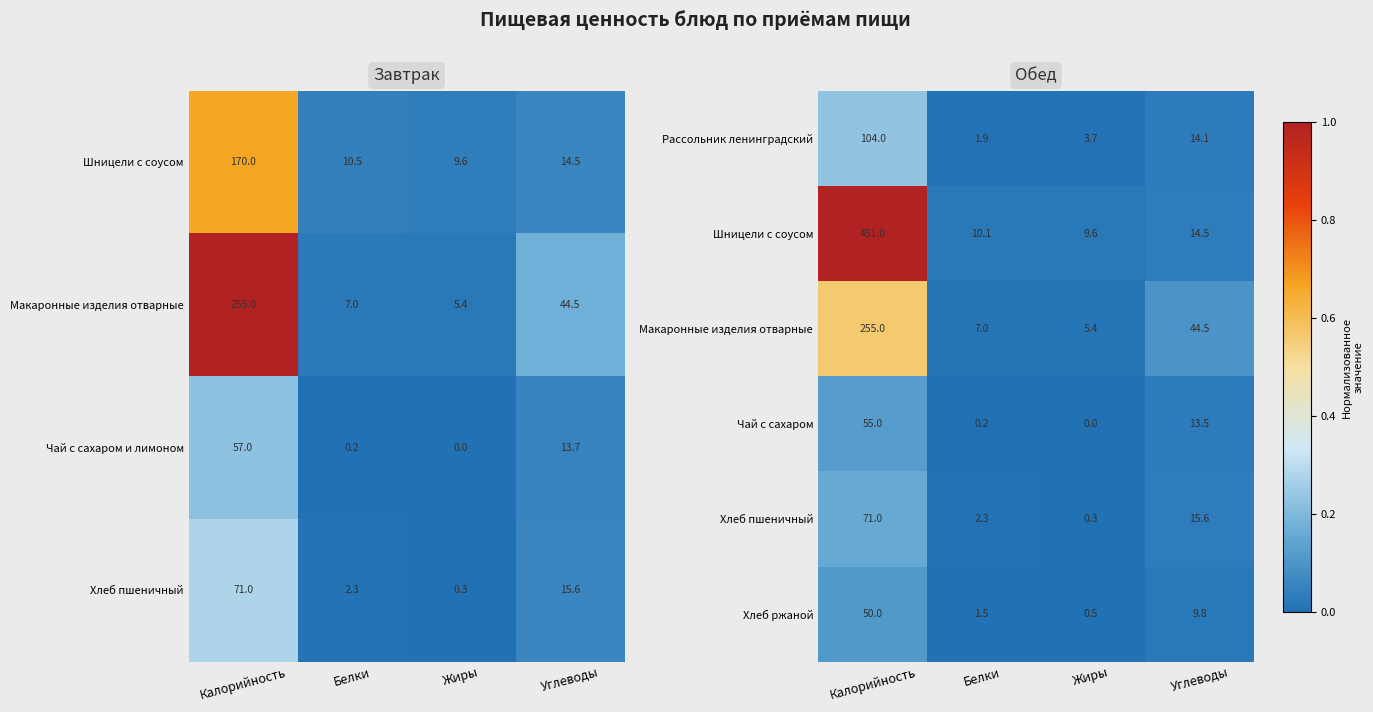

What is the average value of the Чай с сахаром series?

17.2